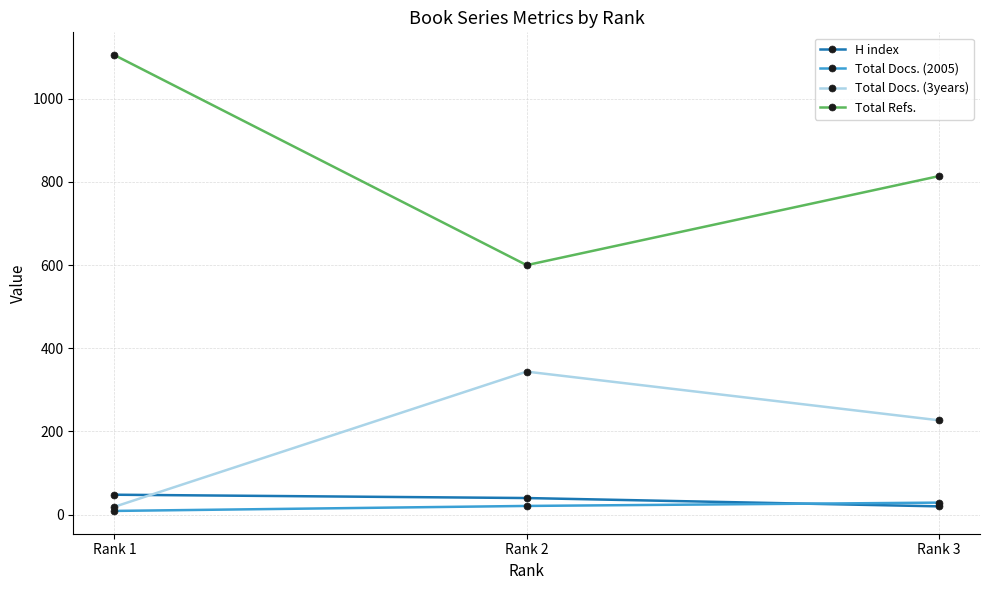

What is the difference between the maximum and second lowest values in the H index series?

8